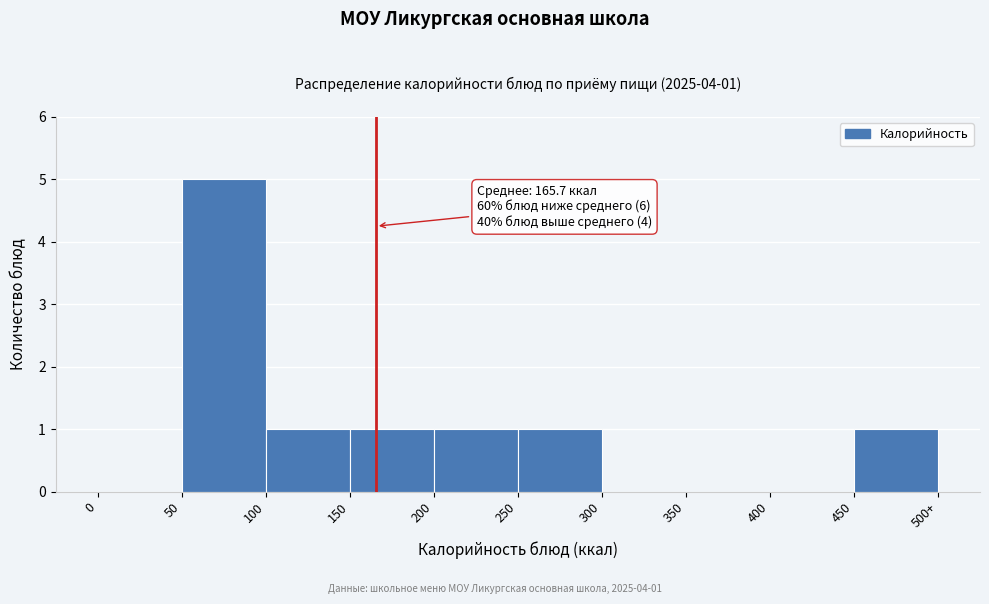

Reading left to right, transcribe all the data shown in this chart.

0=0	50=5	100=1	150=1	200=1	250=1	300=0	350=0	400=0	450=1